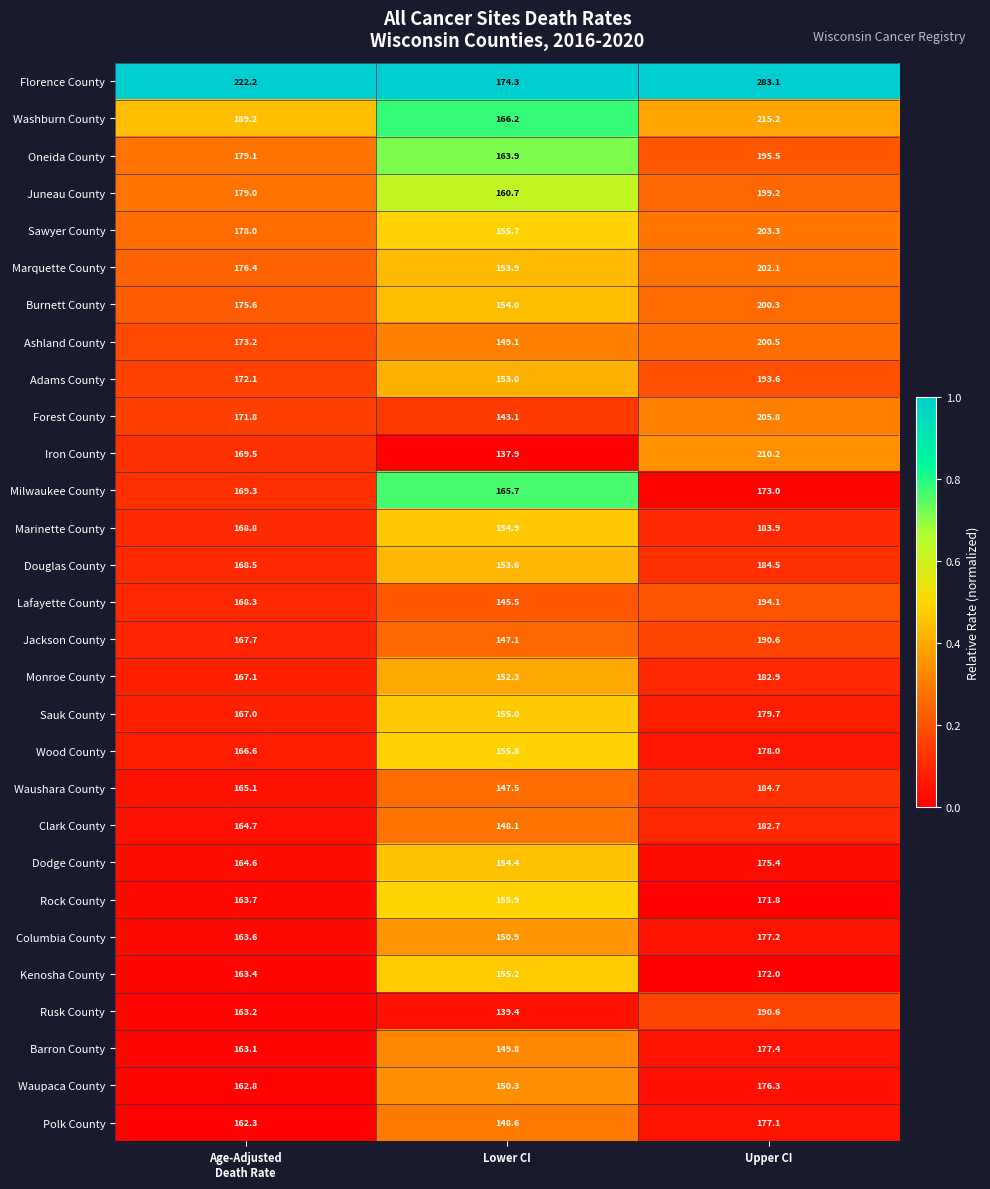

At which label does Waushara County reach its peak?

Upper CI